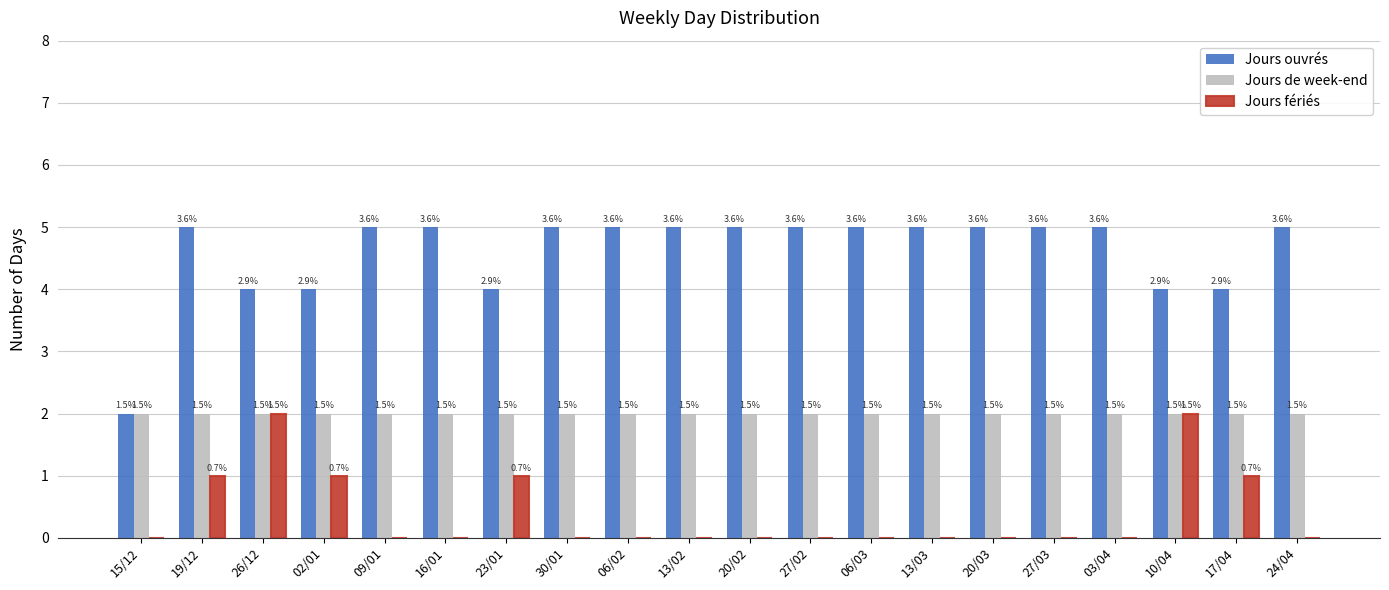

Where is Jours de week-end nearest to the value 2?

15/12